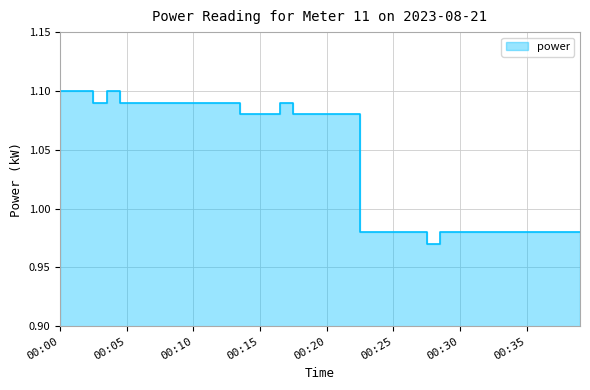

True or false: the data has more than 0 interior local peaks.

True